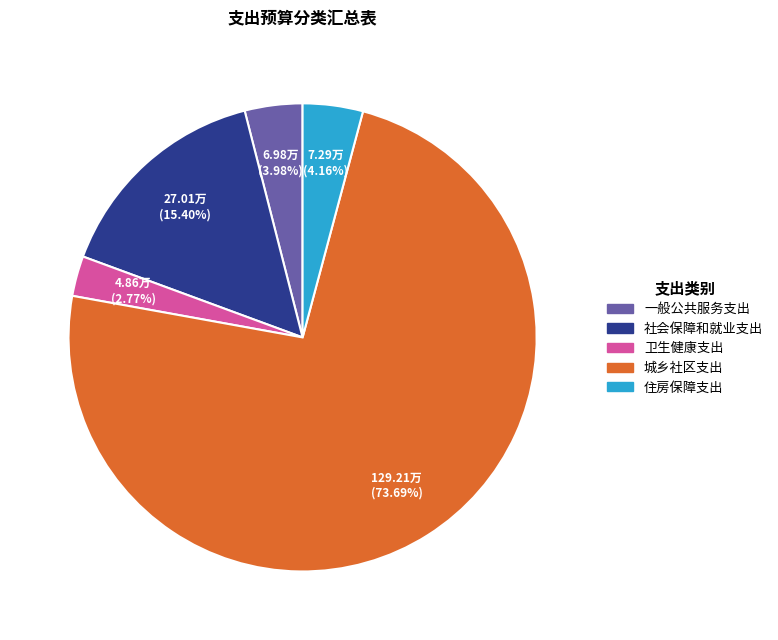

Which slice is the smallest?

卫生健康支出